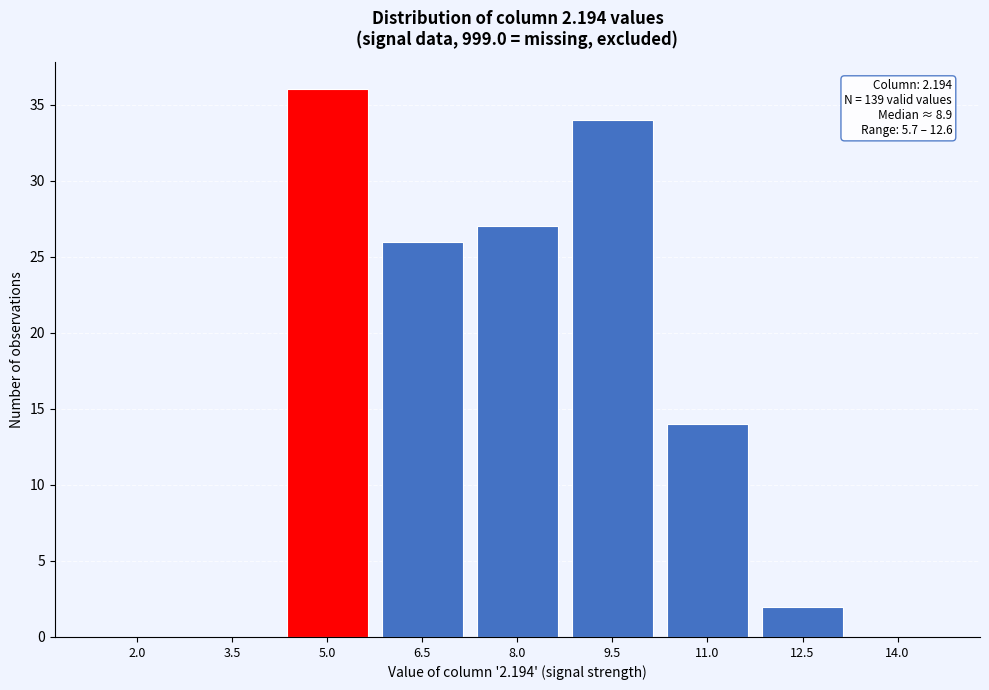

Reading right to left, extract all data points from this chart.

14.0=0	12.5=2	11.0=14	9.5=34	8.0=27	6.5=26	5.0=36	3.5=0	2.0=0